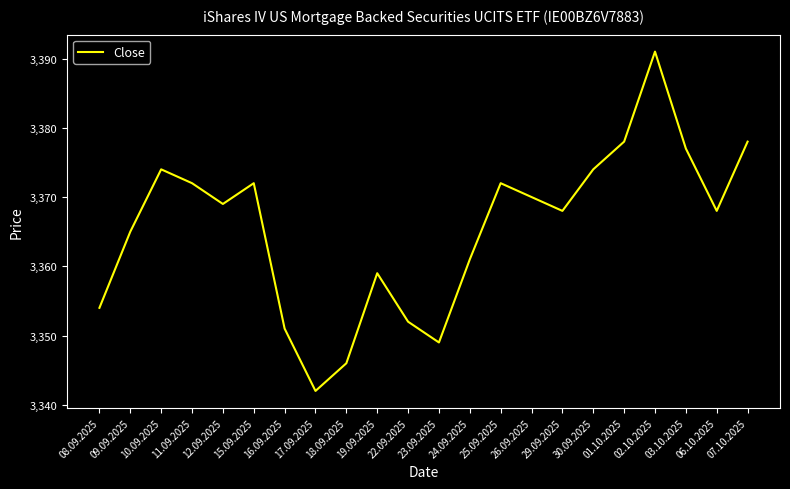

What is the average value?

3366